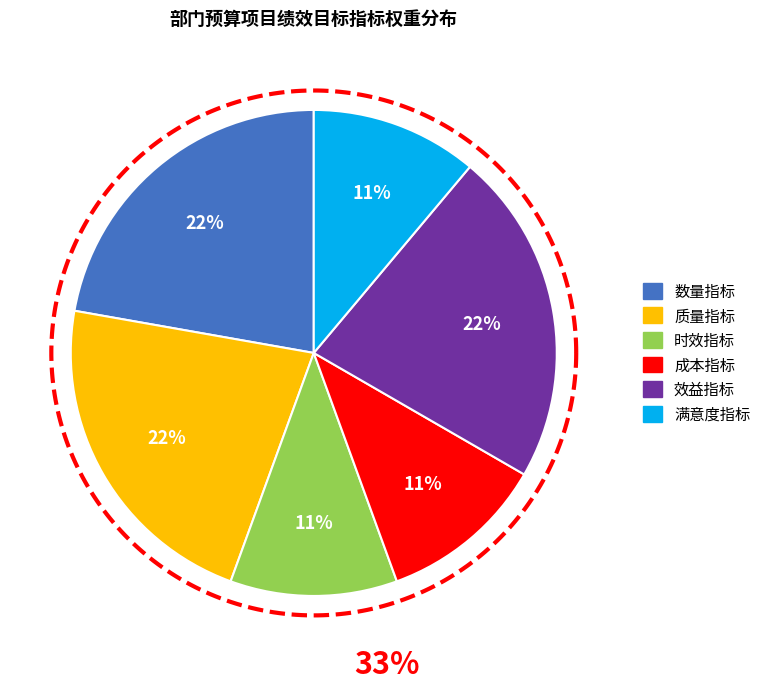

True or false: 效益指标 accounts for 15% of the total.

False